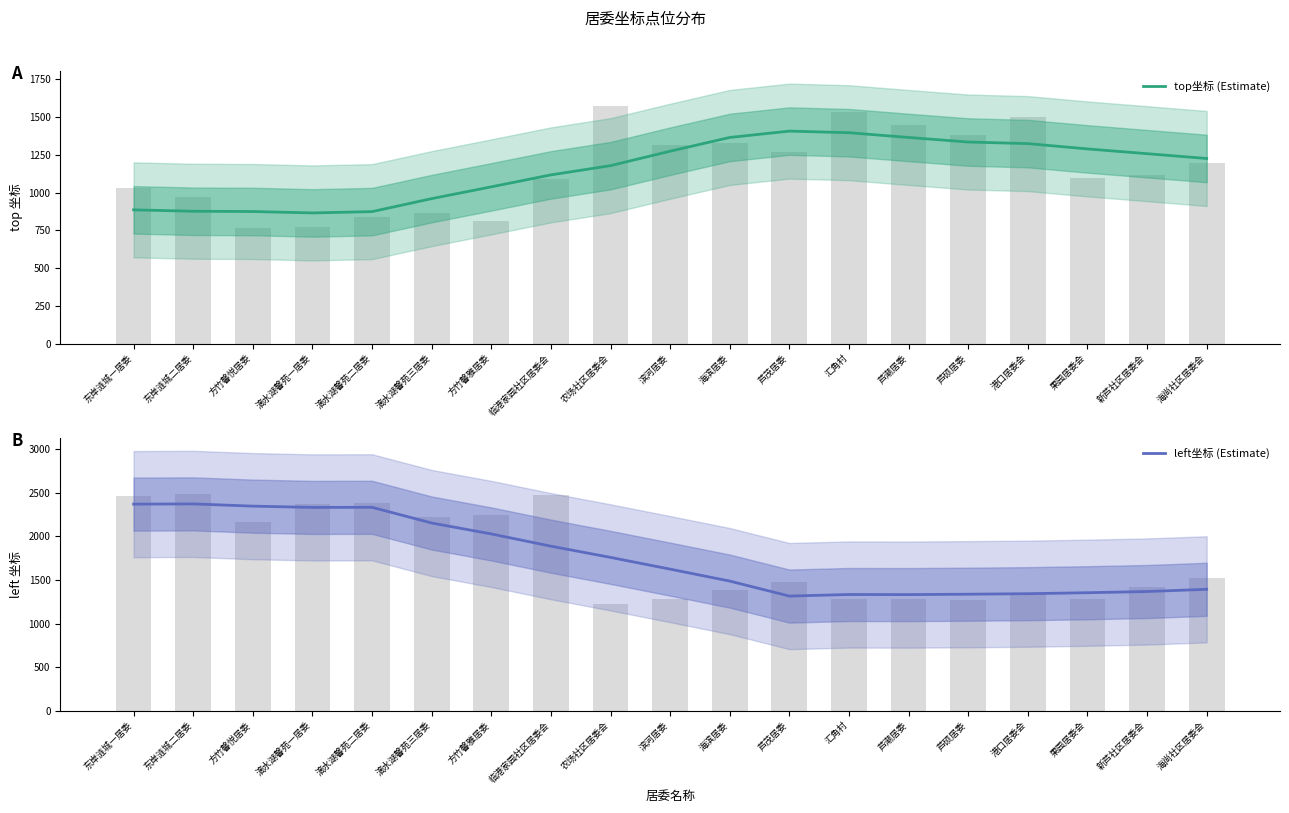

What is the approximate value of left坐标 (Estimate) at 东岸涟城二居委?

2372.8